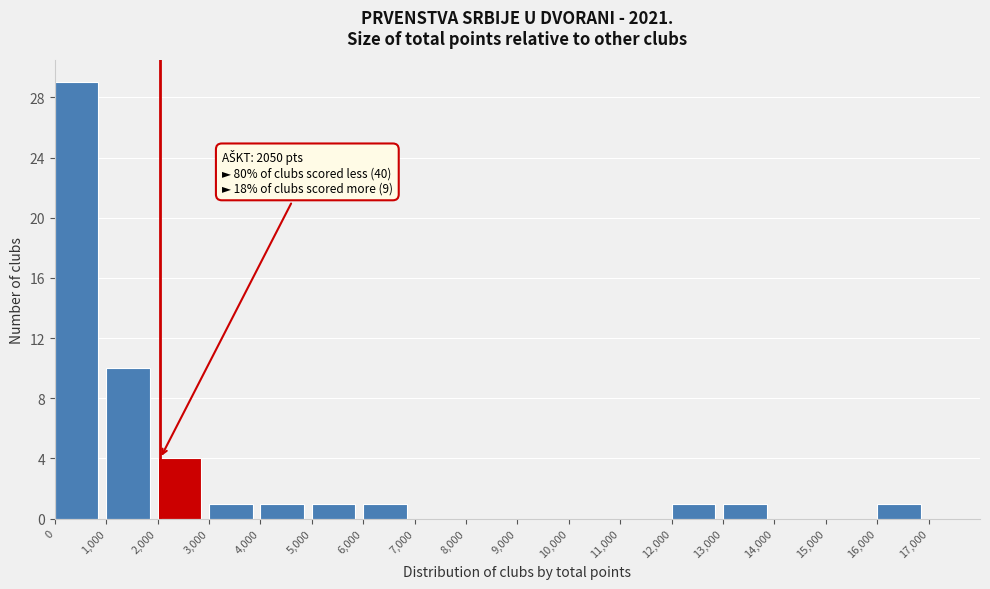

Over which range of the x-axis is the bar tallest?

0 to 1000